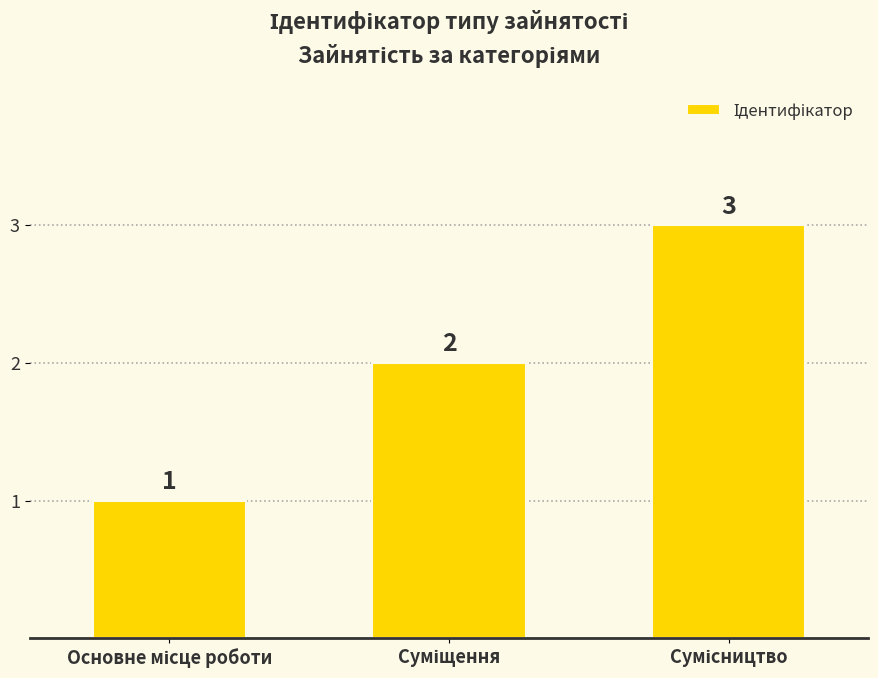

What is the sum of all values?

6